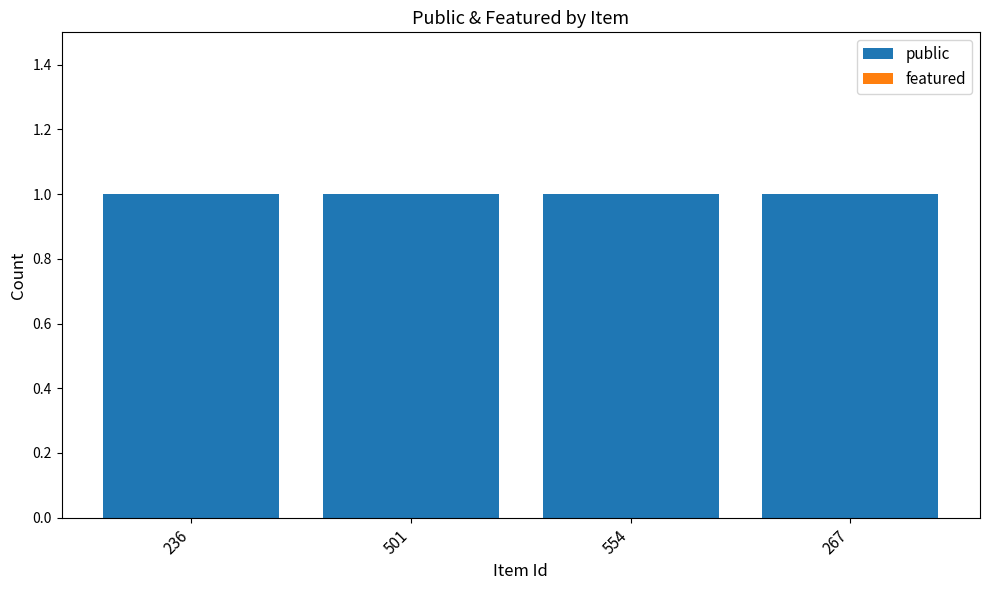

What is the total value across all series at 236?

1